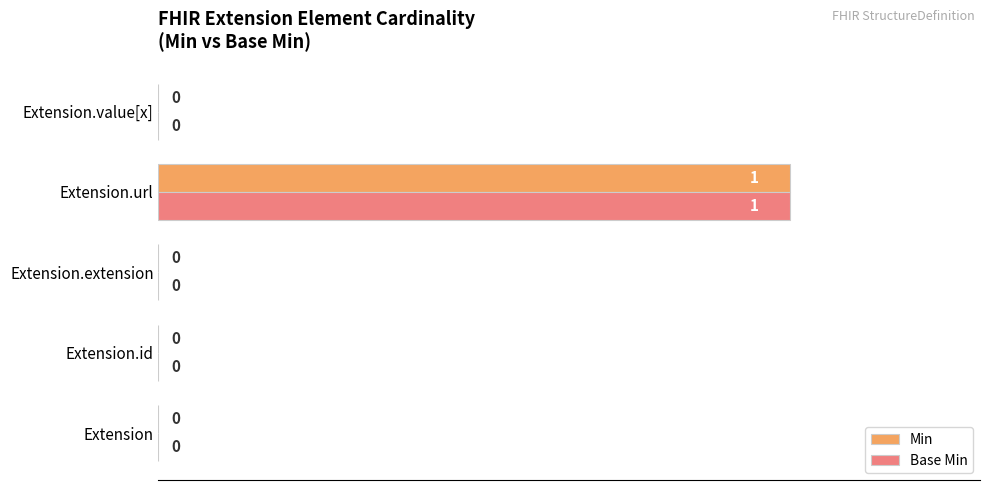

Is the value of Min at Extension.url greater than the value of Base Min at Extension.id?

Yes